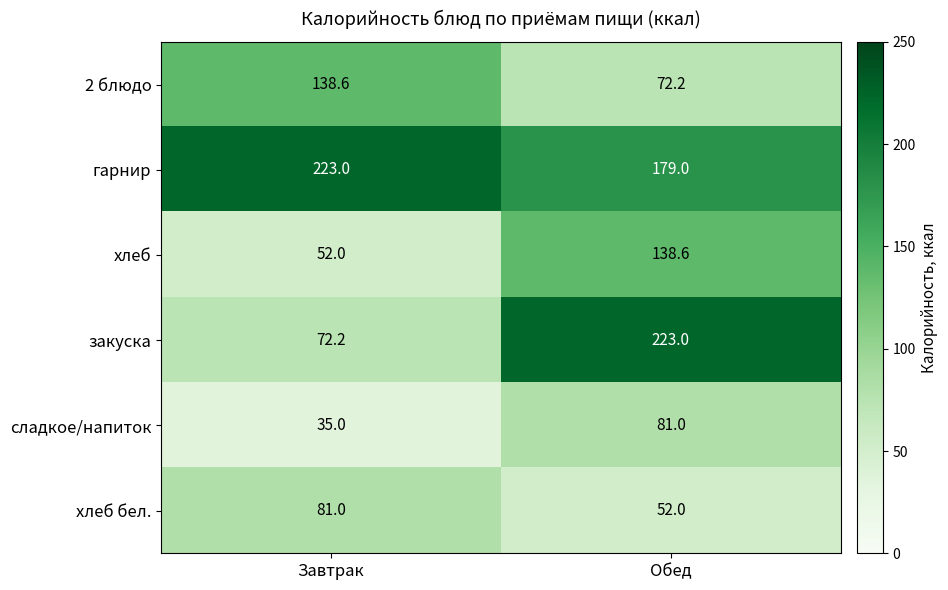

At Завтрак, list the series in order from largest to smallest.

гарнир, 2 блюдо, хлеб бел., закуска, хлеб, сладкое/напиток